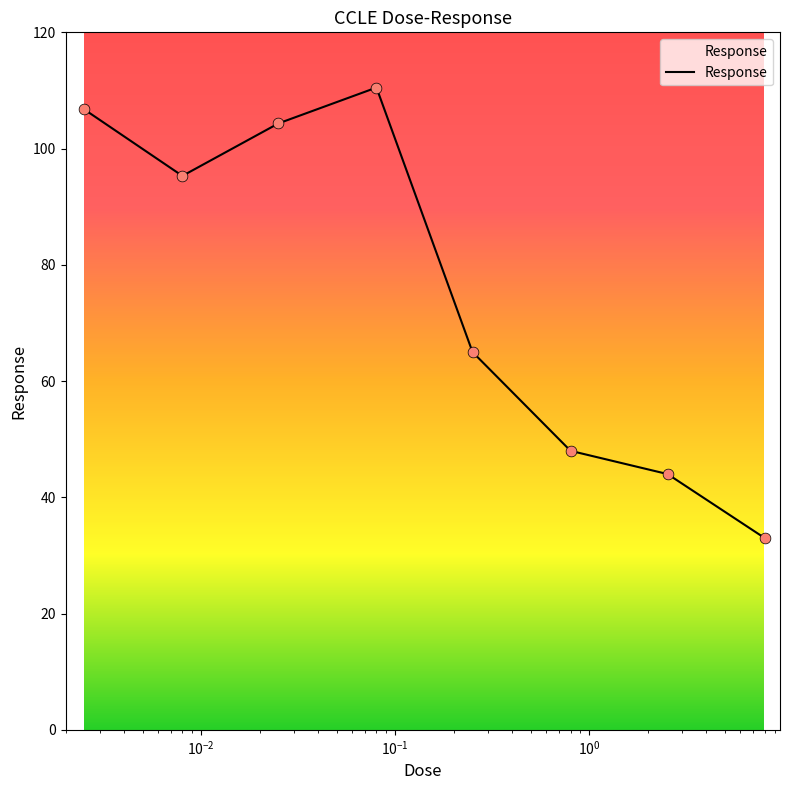

What is the minimum value shown in the chart?

33.0